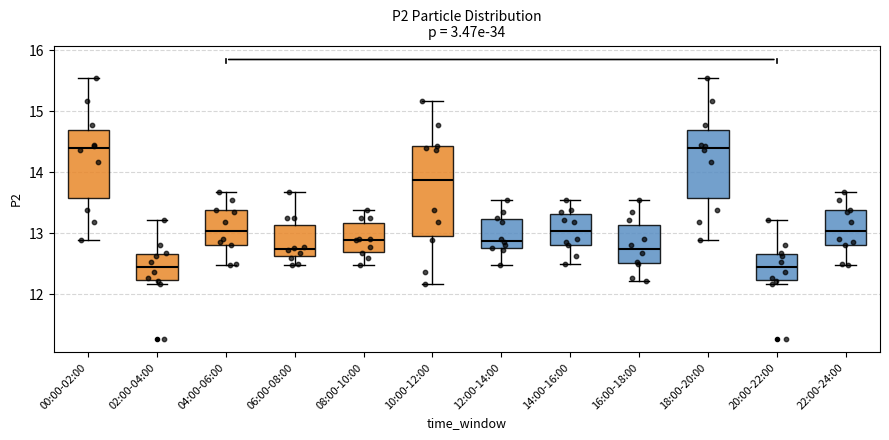

Where does the median line of the box for 10:00-12:00 sit on the y-axis? The values are not printed on the chart, so give them approximately, as read against the axis.

13.9